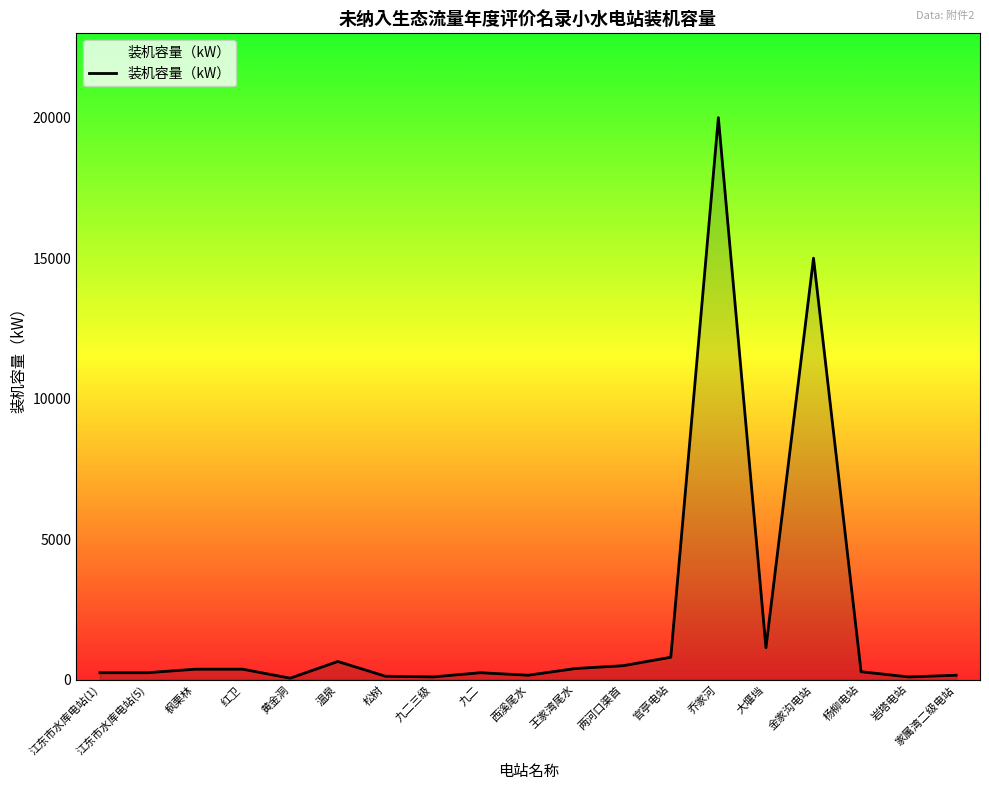

Between 温泉 and 金家沟电站, which is larger?

金家沟电站